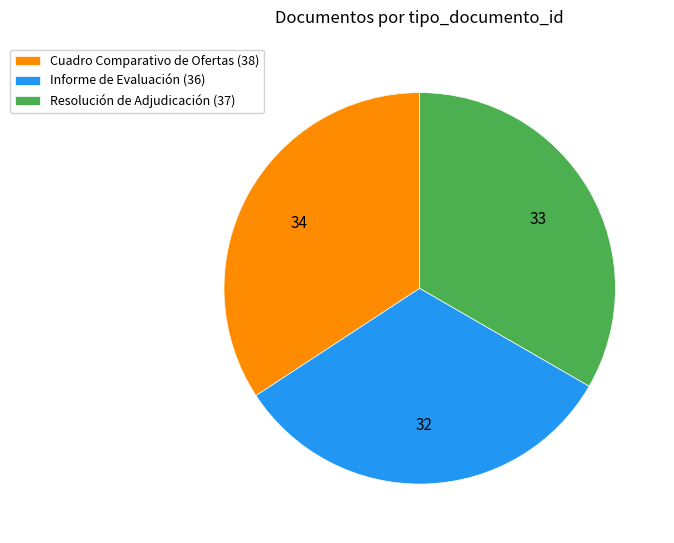

How many segments does this pie chart have?

3